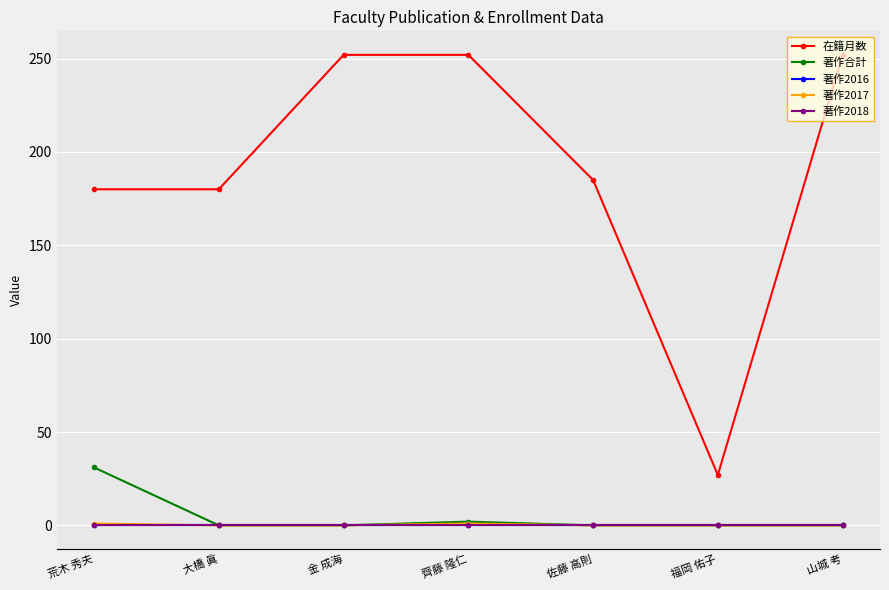

At which label does 著作2017 reach its peak?

荒木 秀夫